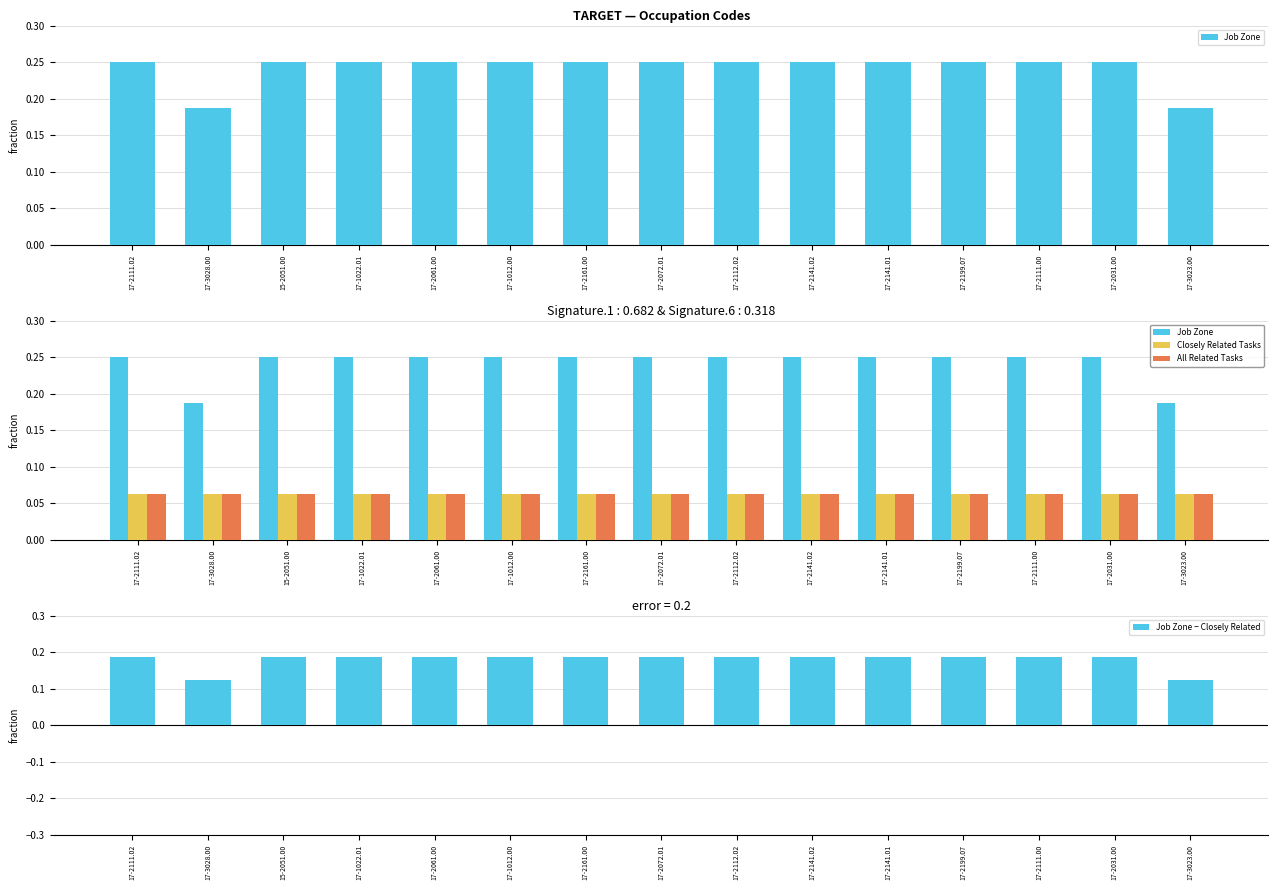

The Closely Related Tasks series shows 0.1 at 17-2141.01. True or false?

False